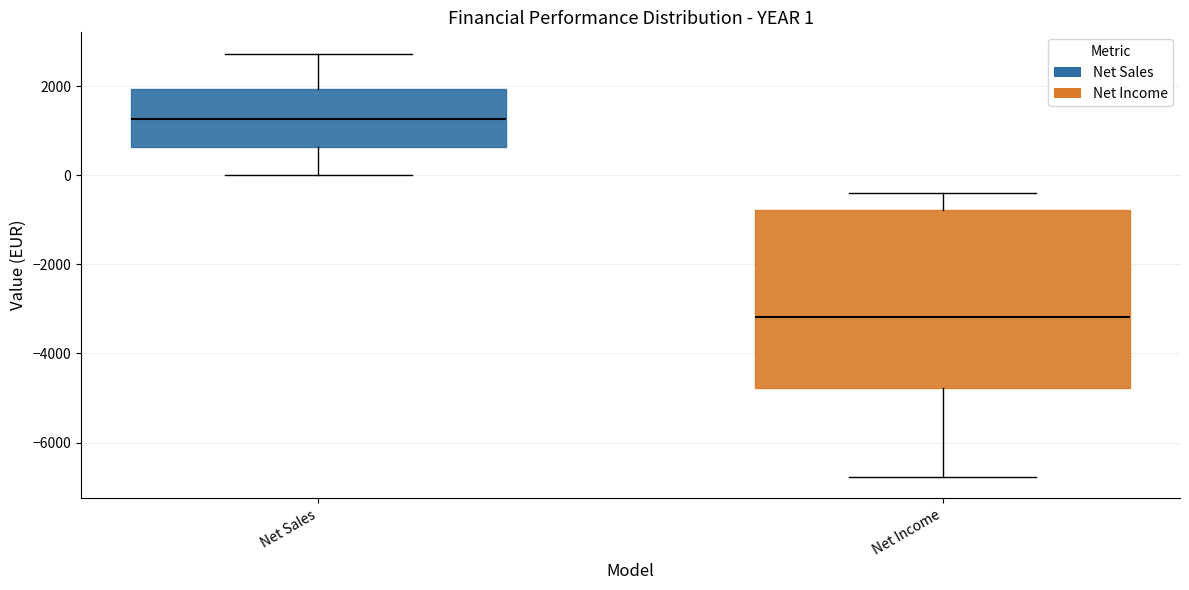

Comparing the boxes themselves (not the whiskers), which one is the tallest?

Net Income